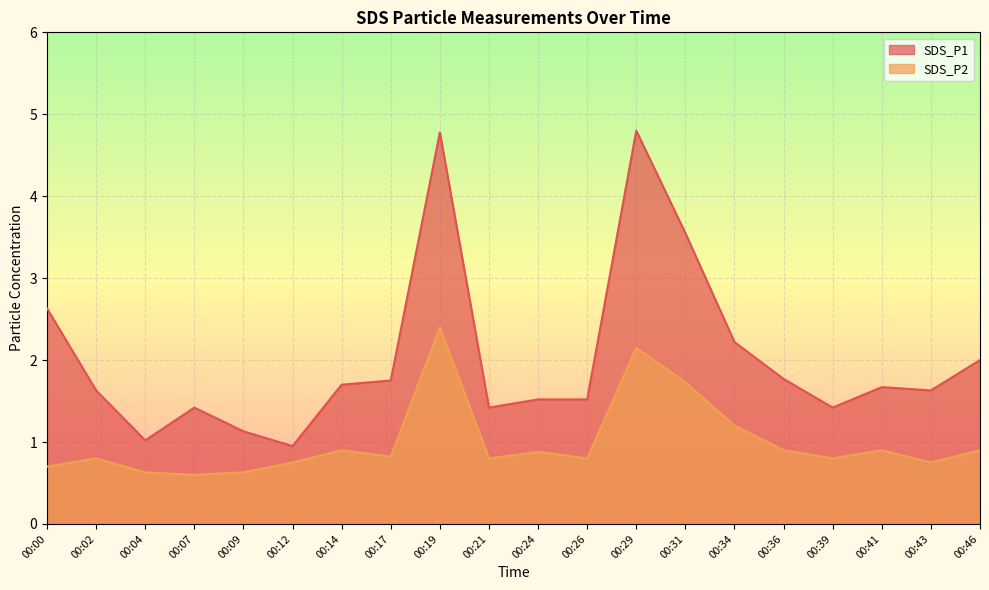

What is the difference between the maximum and minimum values in the SDS_P2 series?

1.8